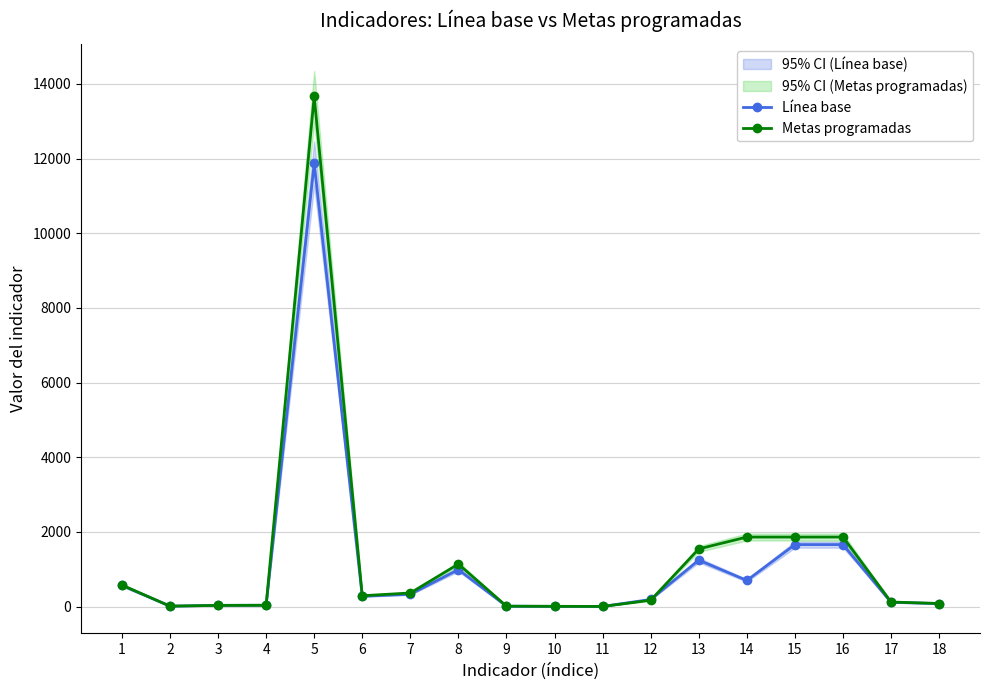

True or false: Metas programadas has more than 2 points higher than both neighbors.

False